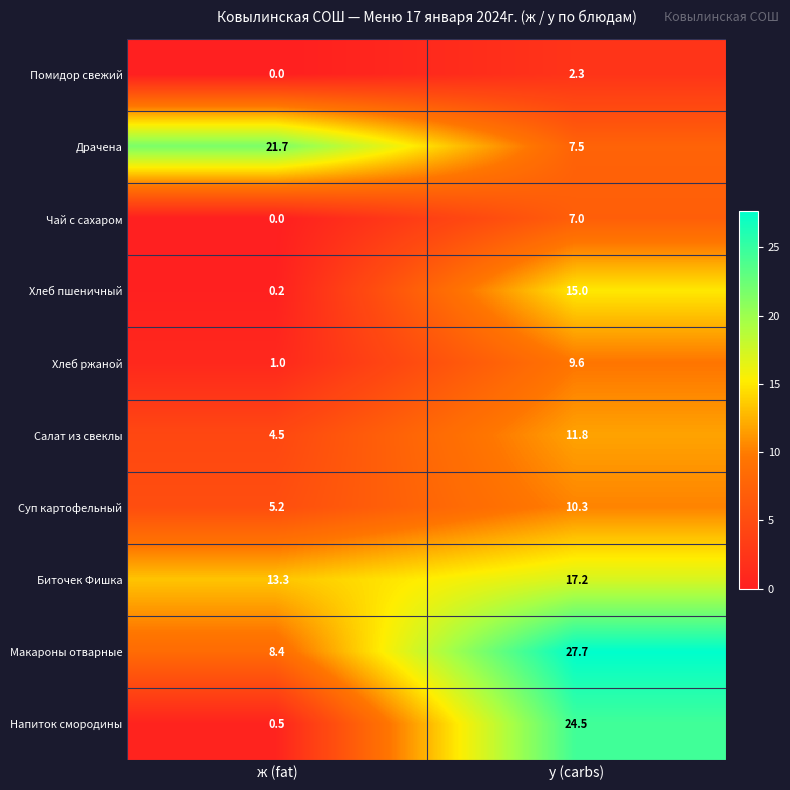

How many data points does each series have?

2